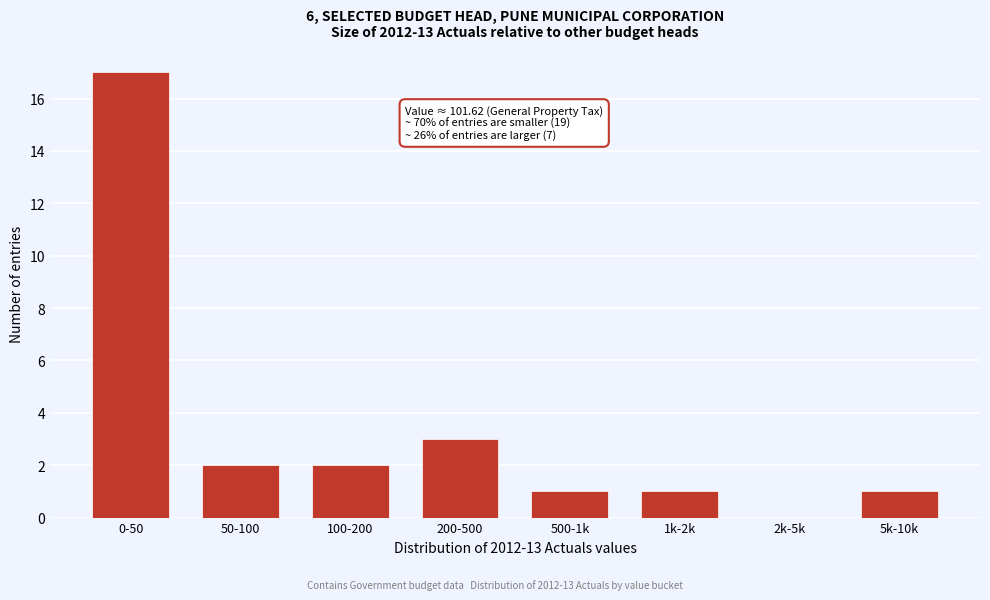

What is the sum of the values at 50-100 and 5k-10k?

3